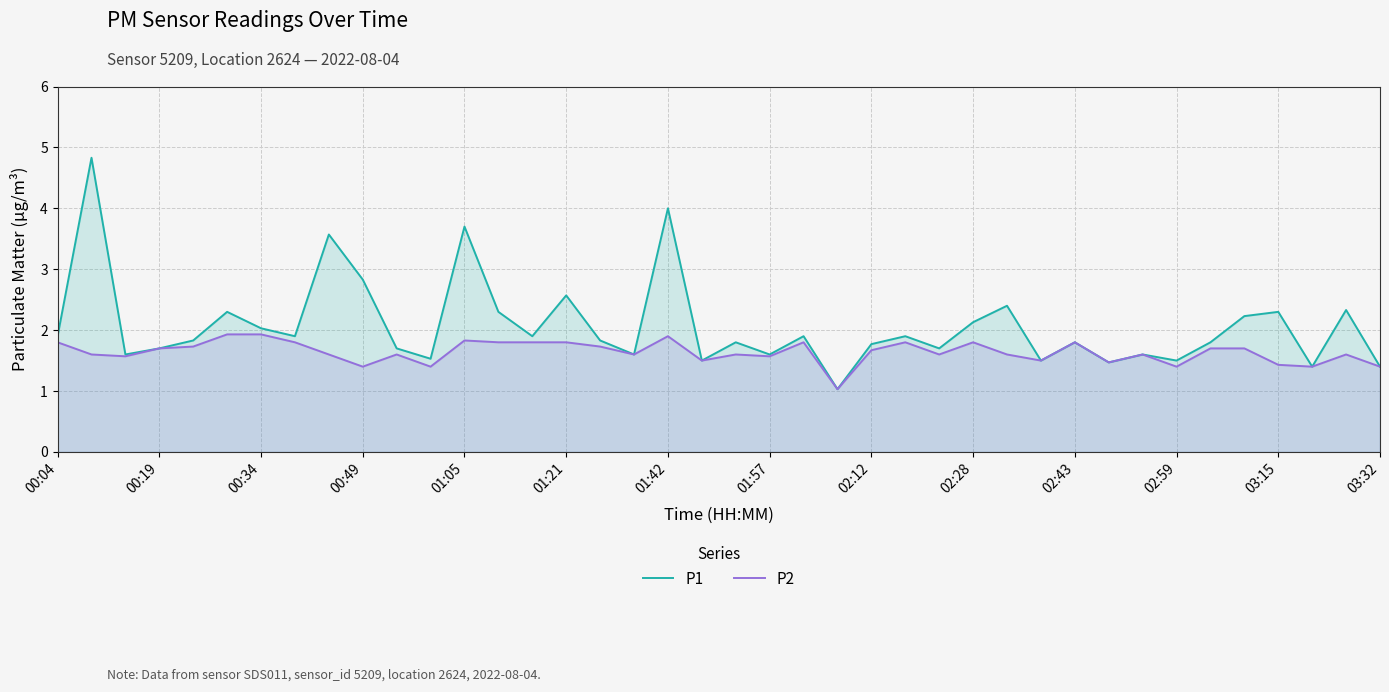

How many lines are shown in the chart?

2